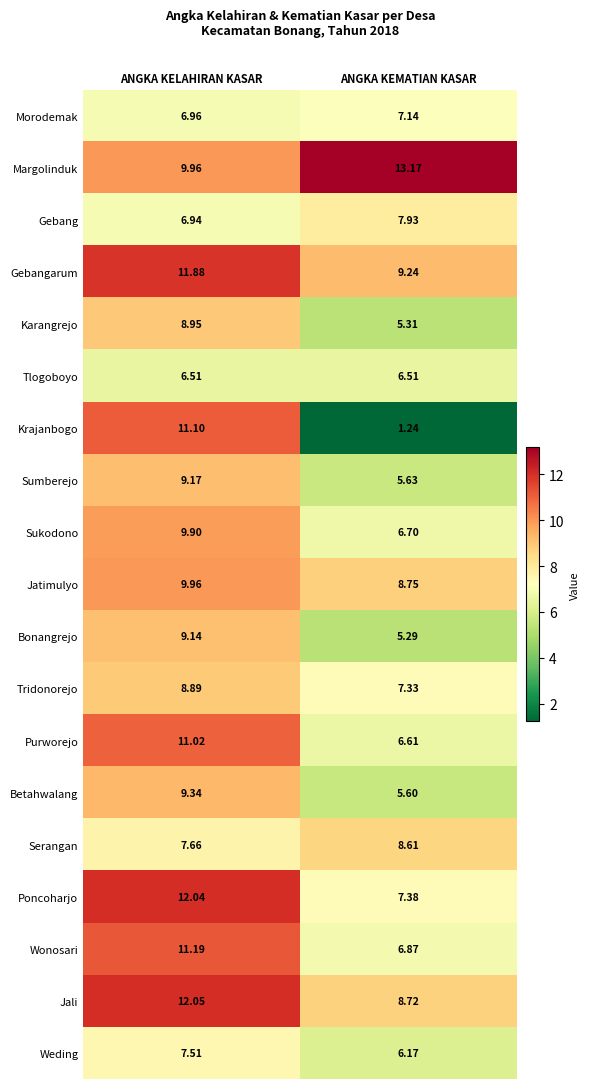

At which category is the sum across all series the highest?

ANGKA KELAHIRAN KASAR